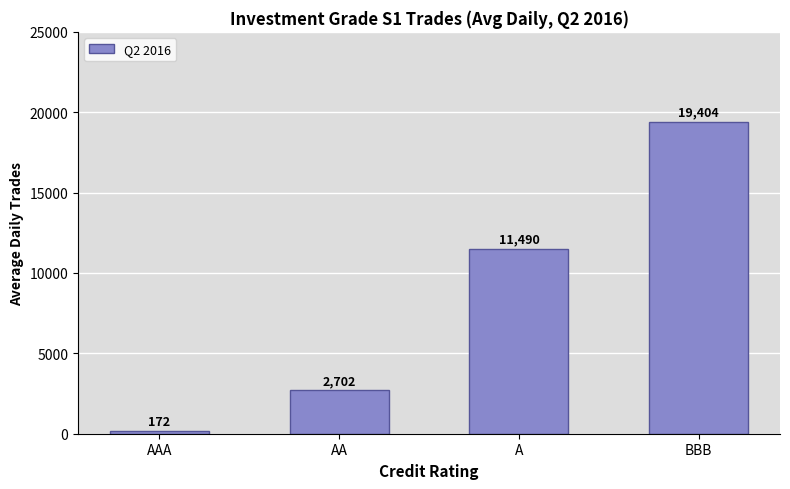

Which has a higher value, AAA or AA?

AA